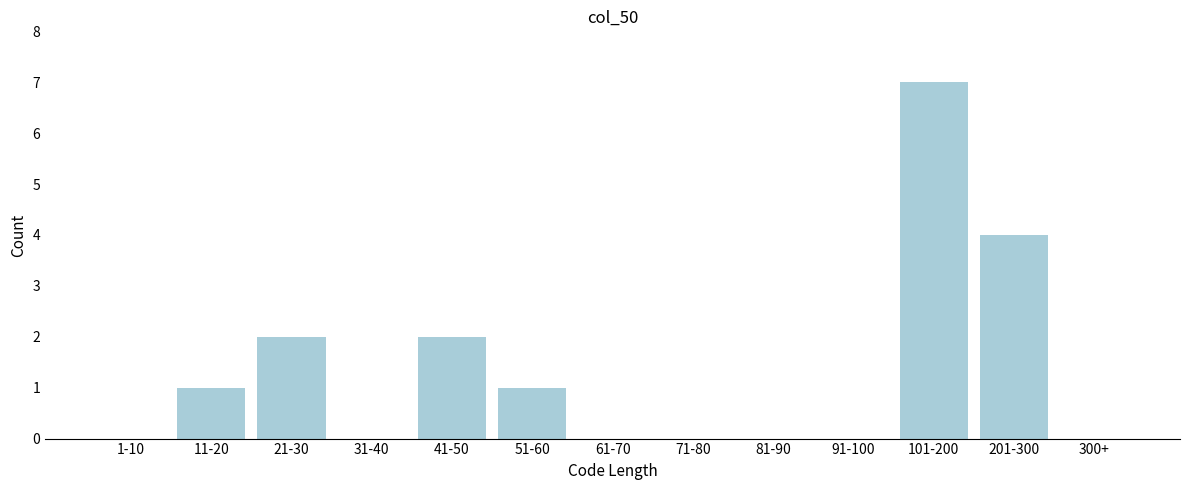

Reading left to right, transcribe all the data shown in this chart.

1-10=0	11-20=1	21-30=2	31-40=0	41-50=2	51-60=1	61-70=0	71-80=0	81-90=0	91-100=0	101-200=7	201-300=4	300+=0